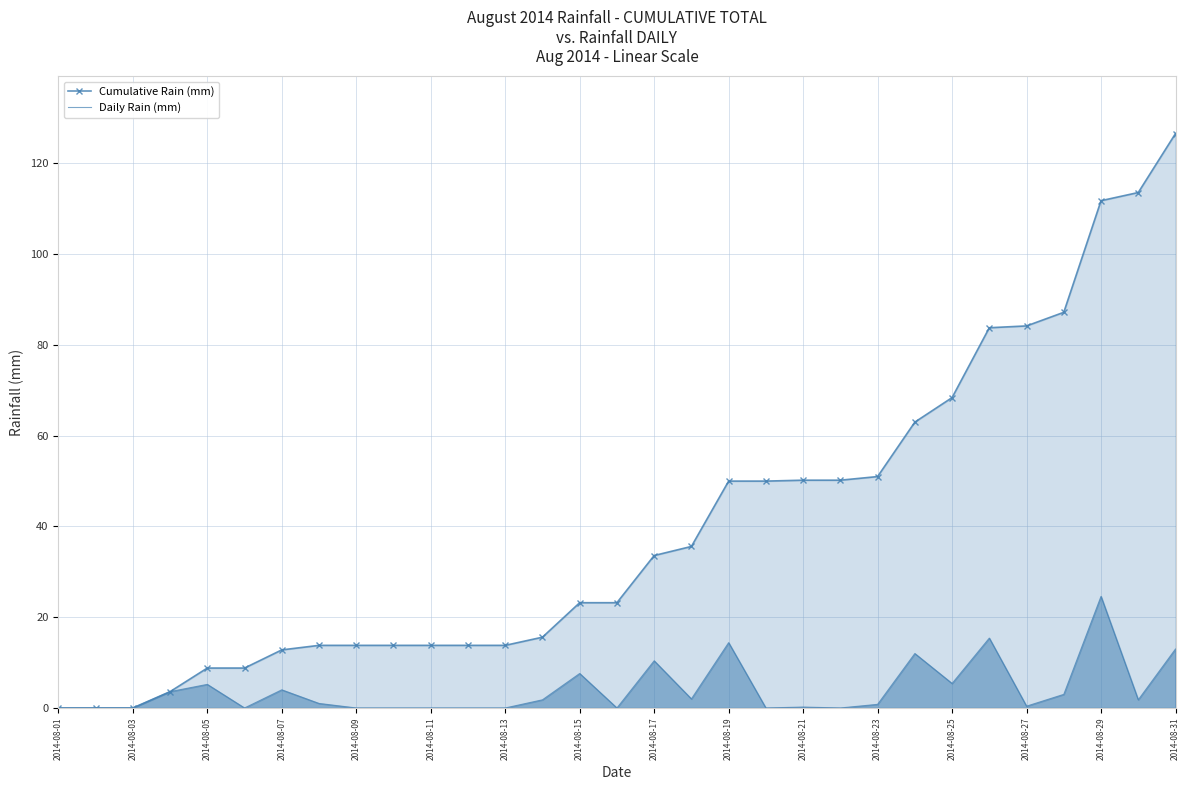

True or false: Cumulative Rain (mm) and Daily Rain (mm) intersect in this chart.

False